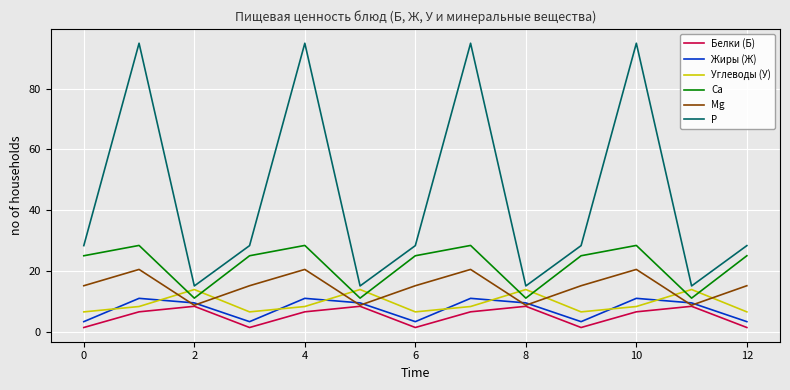

What is the difference between the second highest and minimum values in the Углеводы (У) series?

7.4